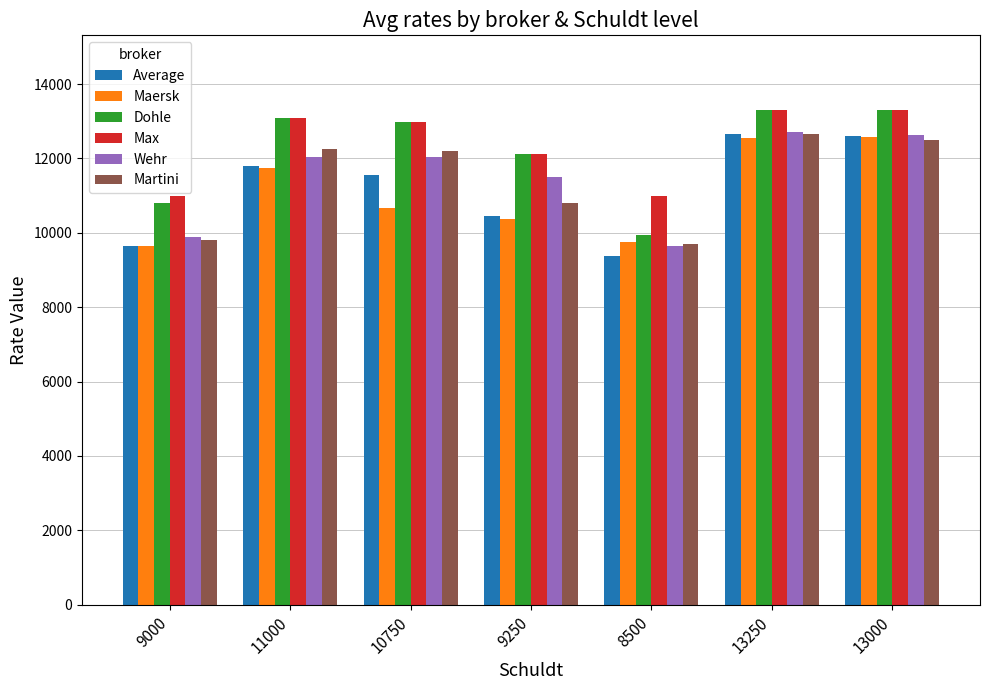

Which series has the largest total across all categories?

Max